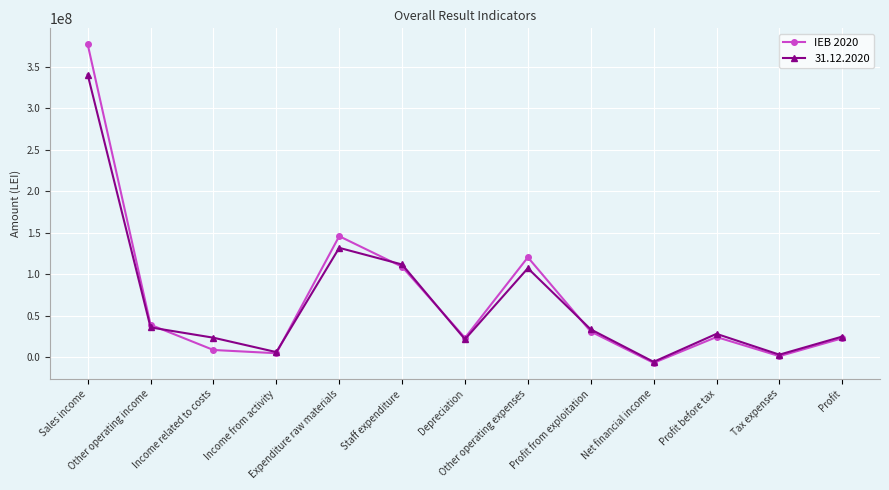

True or false: IEB 2020 has more than 2 interior local peaks.

True